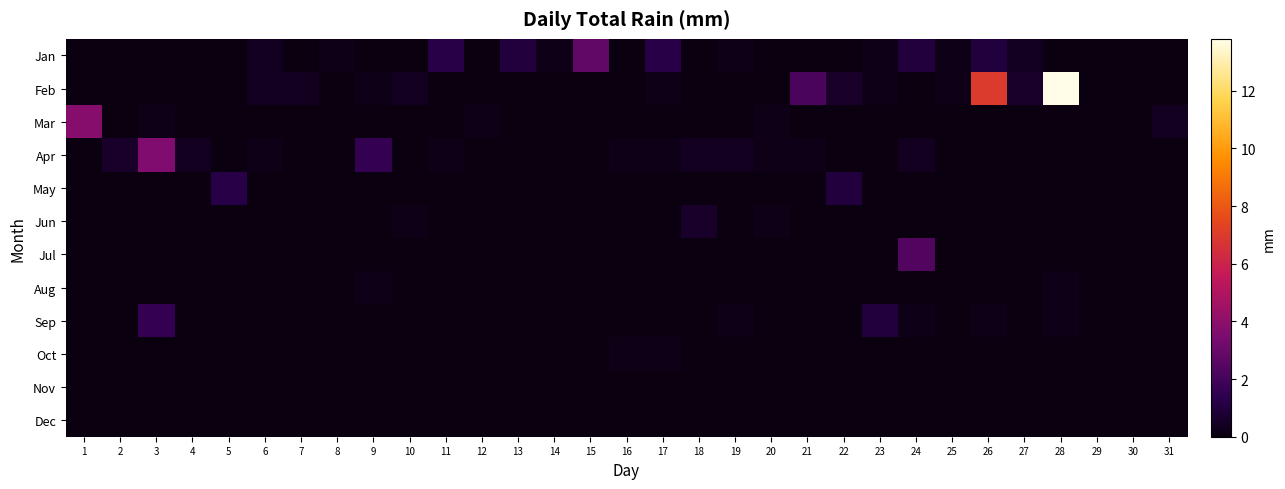

Which series has the largest total across all categories?

Feb